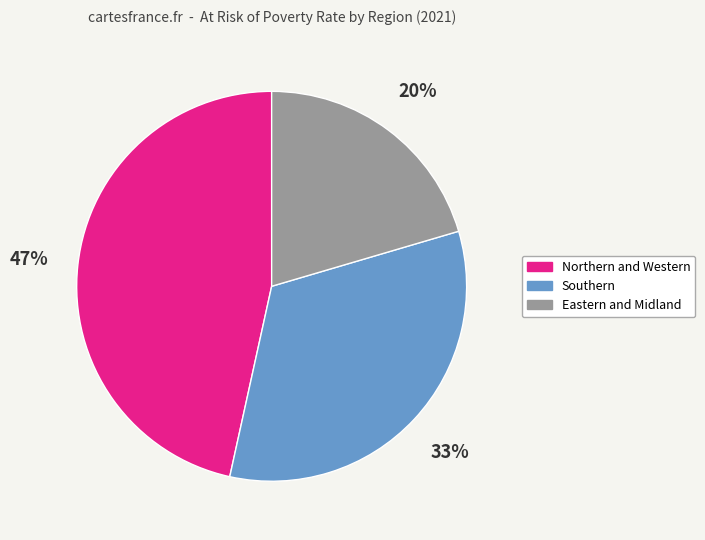

To the nearest percent, what is the average slice percentage?

33%